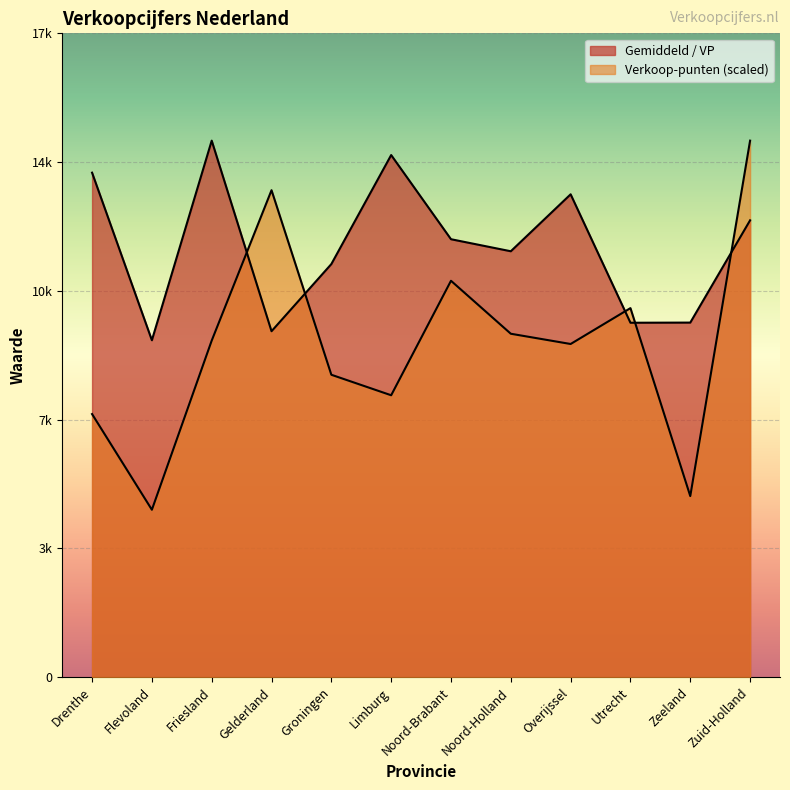

At how many categories does at least one series exceed 12230?

6